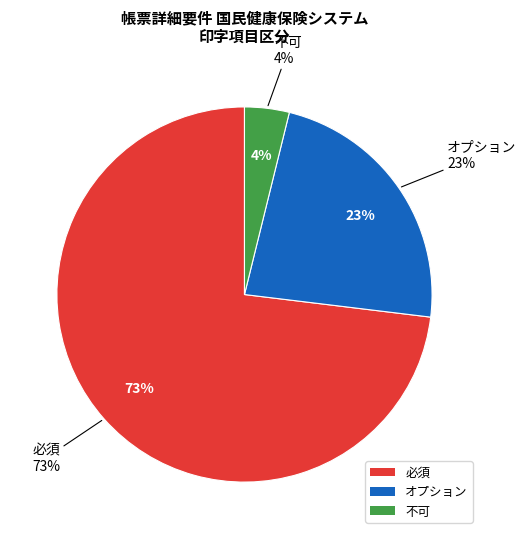

The 必須 slice represents 64% of the pie. True or false?

False